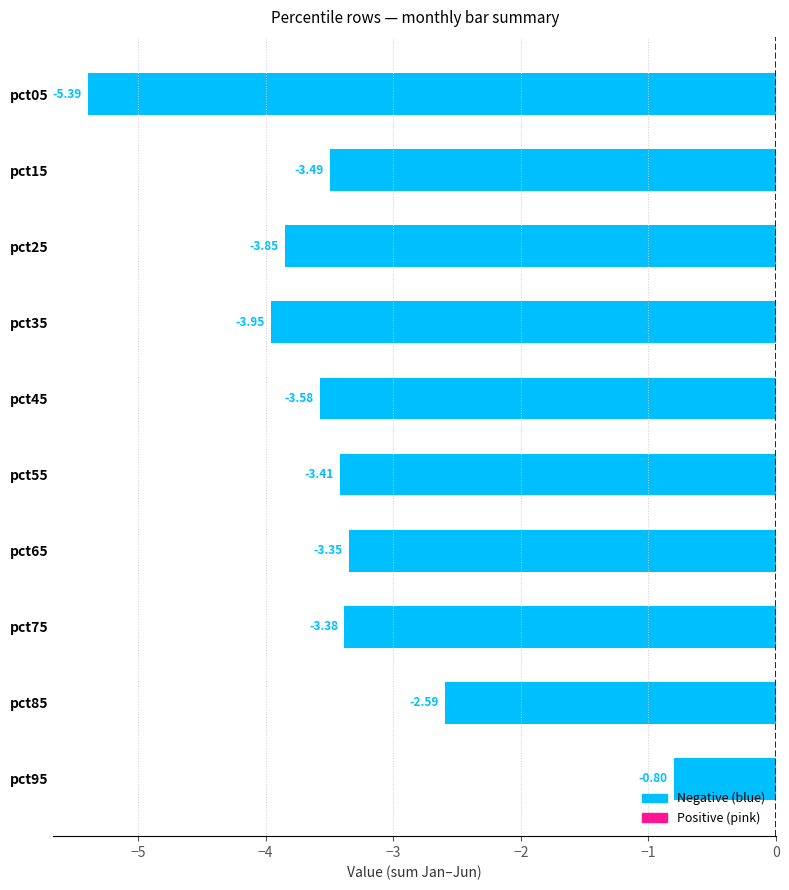

Between pct45 and pct85, which is larger?

pct85